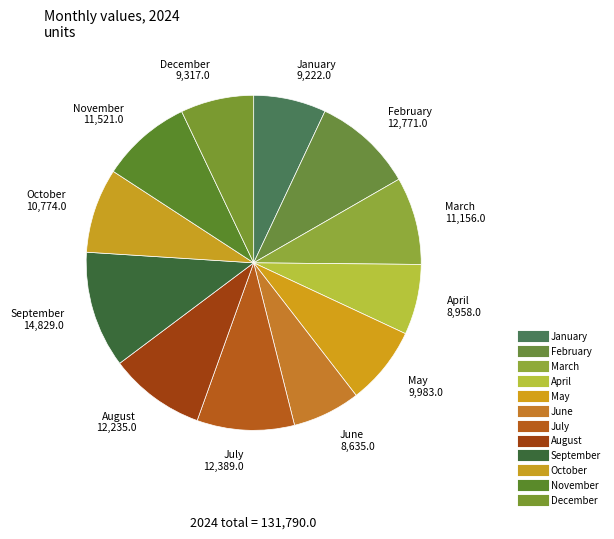

How many slices are in this pie chart?

12